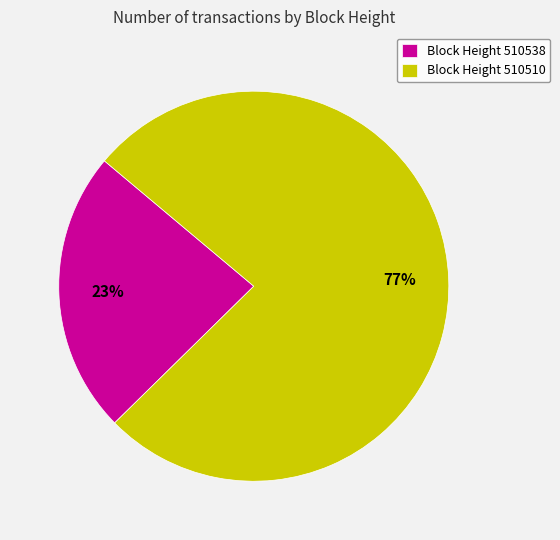

Rank the categories by value from lowest to highest.

Block Height 510538, Block Height 510510